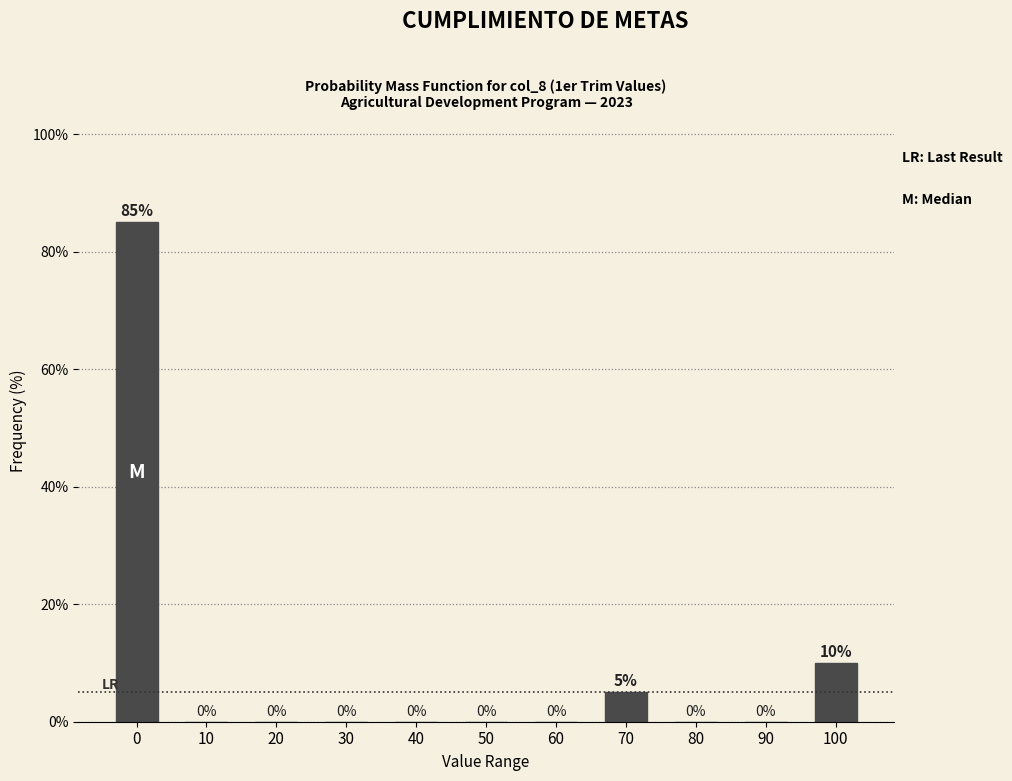

Reading right to left, transcribe all the data shown in this chart.

100=10	90=0	80=0	70=5	60=0	50=0	40=0	30=0	20=0	10=0	0=85